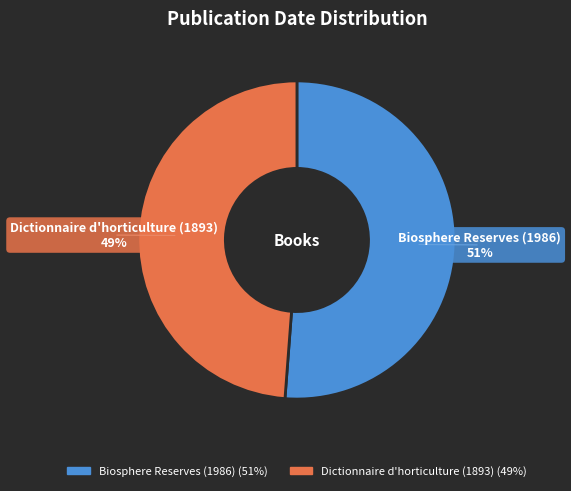

Do Dictionnaire d'horticulture (1893) and Biosphere Reserves (1986) together represent more than half of the pie?

Yes